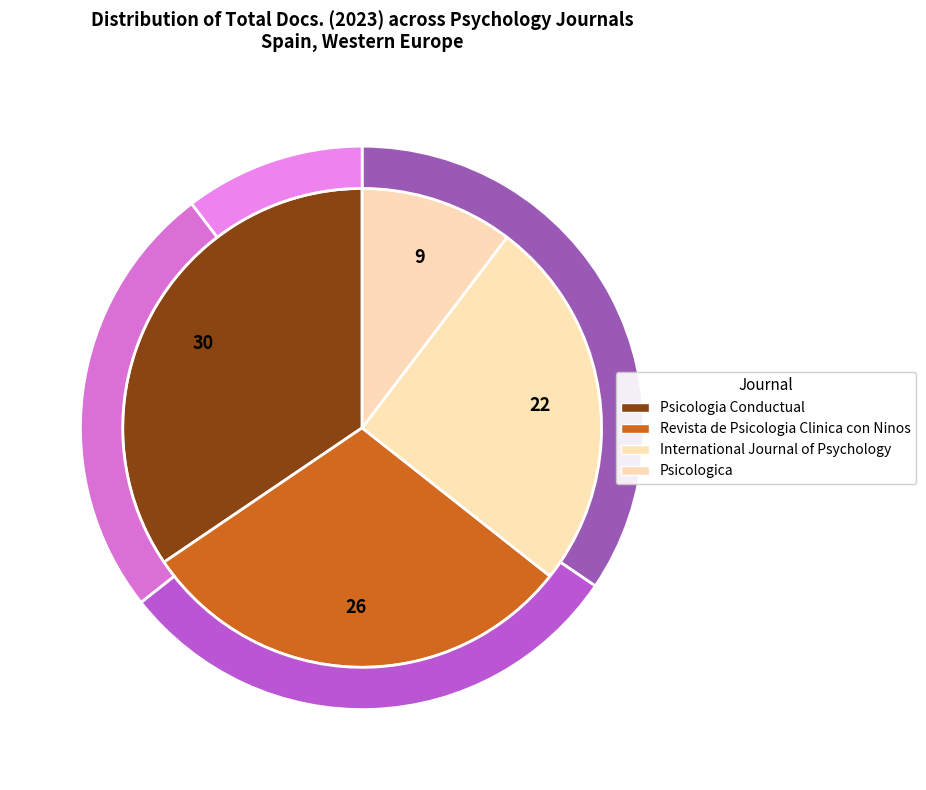

Approximately how many times larger is the value at Psicologica compared to International Journal of Psychology?

0.4